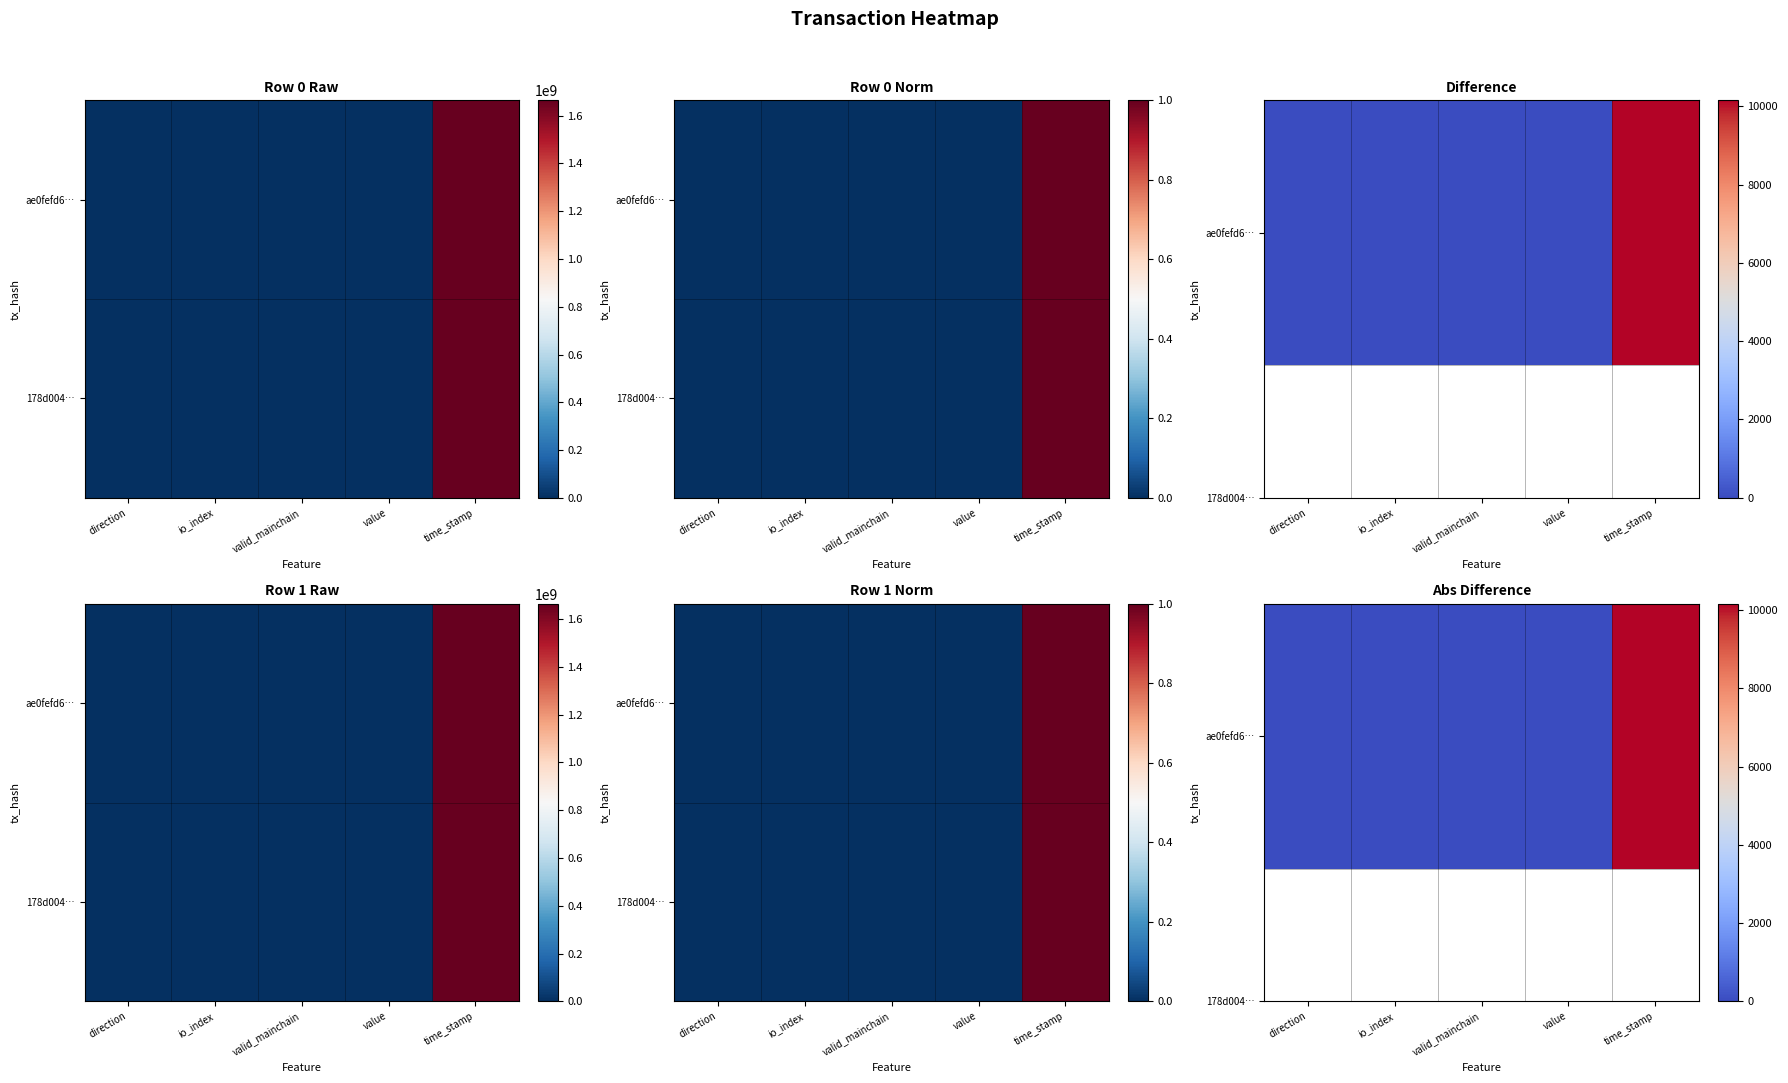

What is the difference between the second highest and minimum values in the ae0fefd6… series?

6.0